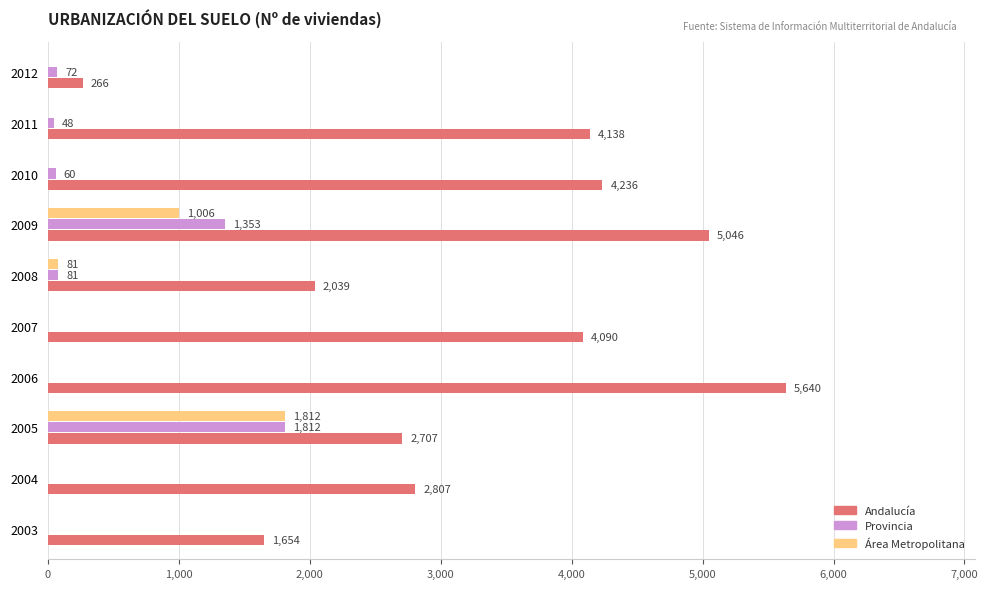

The Provincia series shows -1014 at 2004. True or false?

False